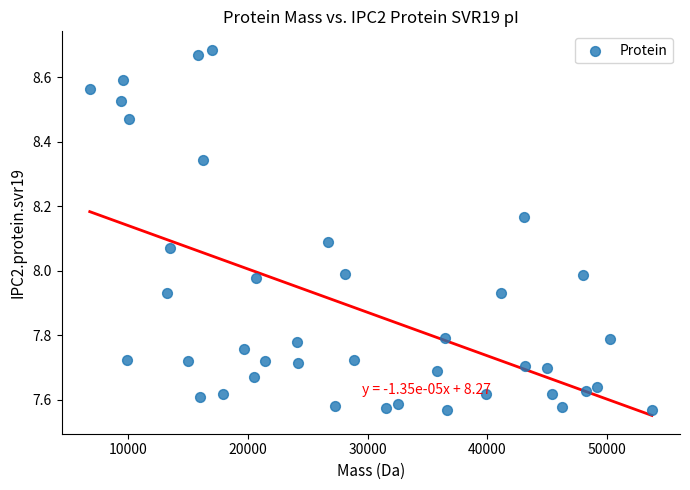

What is the range of X values (max minus min)?

46957.3